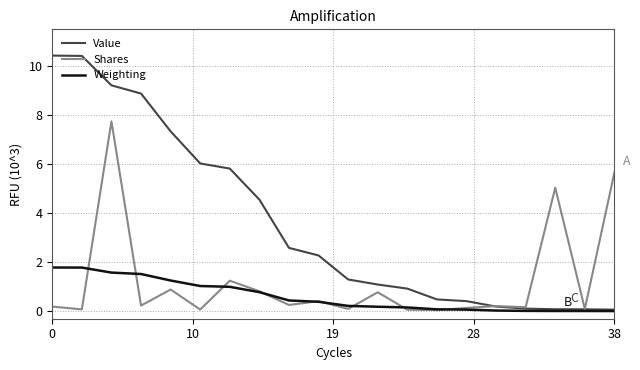

Which series has the largest total across all categories?

Value